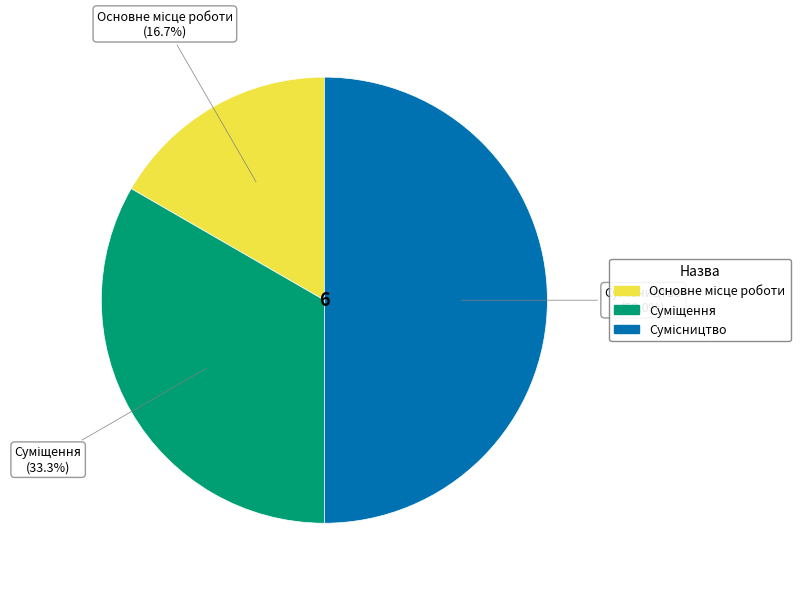

Count the number of slices in the pie.

3